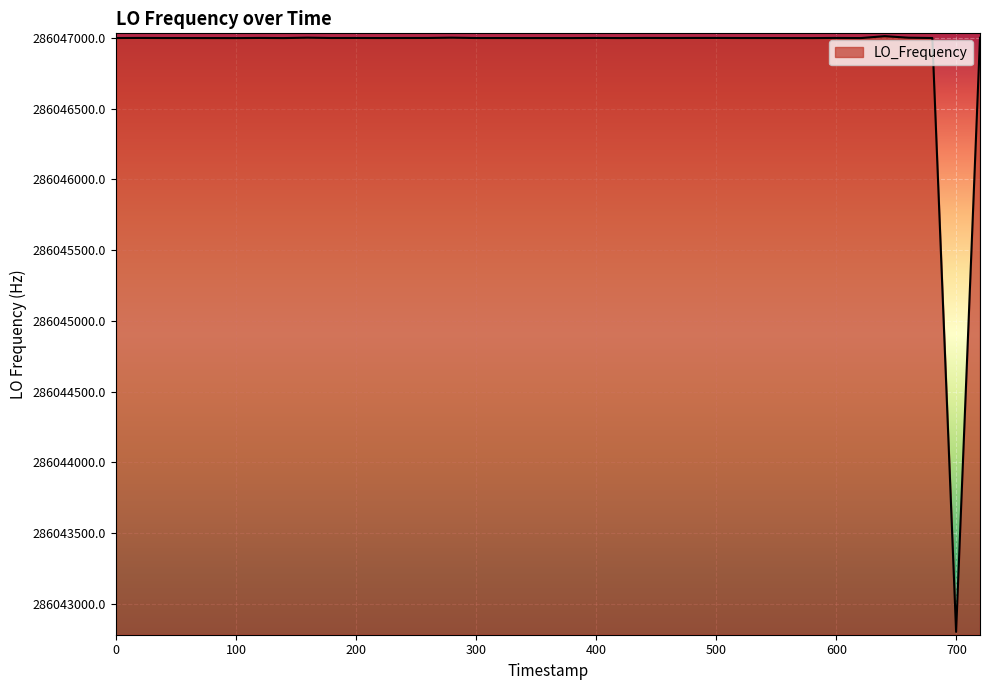

What is the difference between the maximum and minimum values?

4209.6